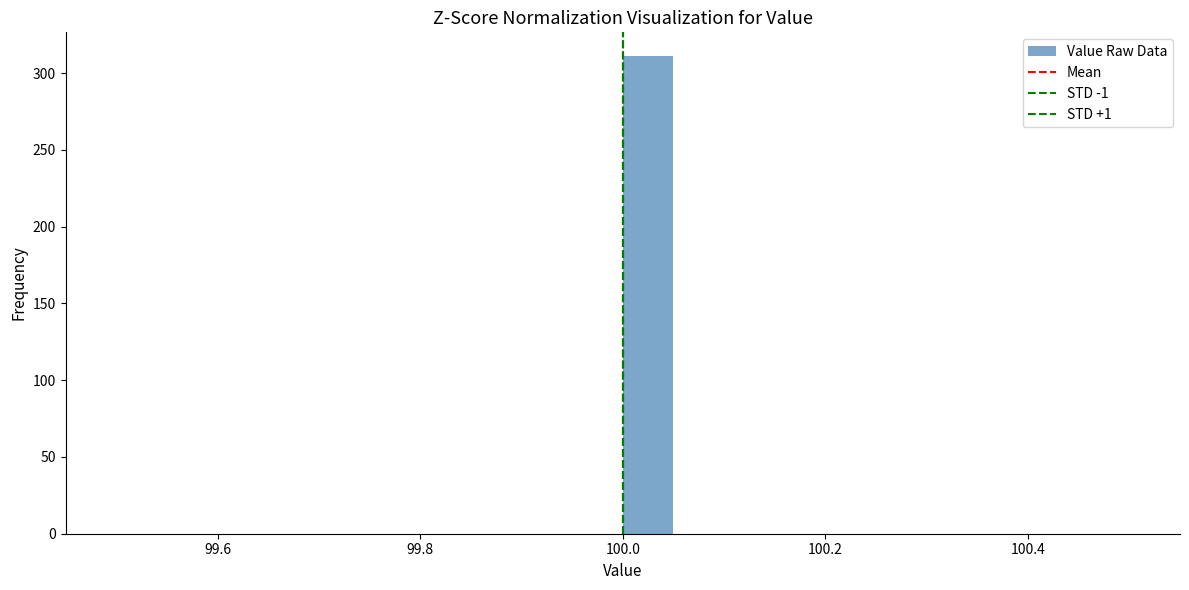

Around what value on the x-axis is the tallest bar? Give the approximate position of its centre, as read against the axis.

100.02